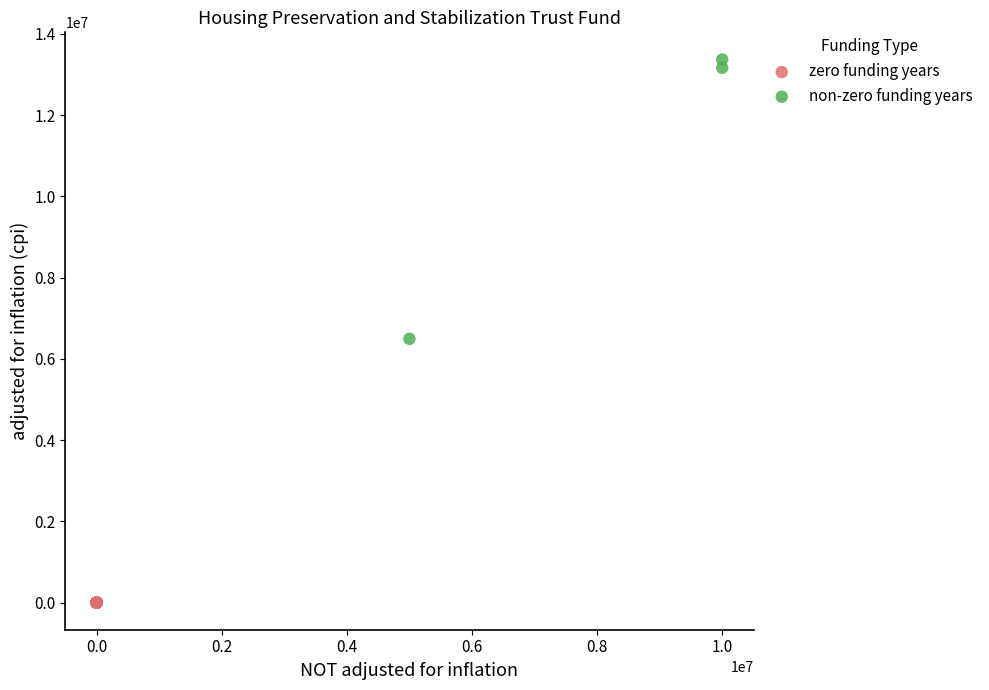

Which series contains the highest Y value?

non-zero funding years